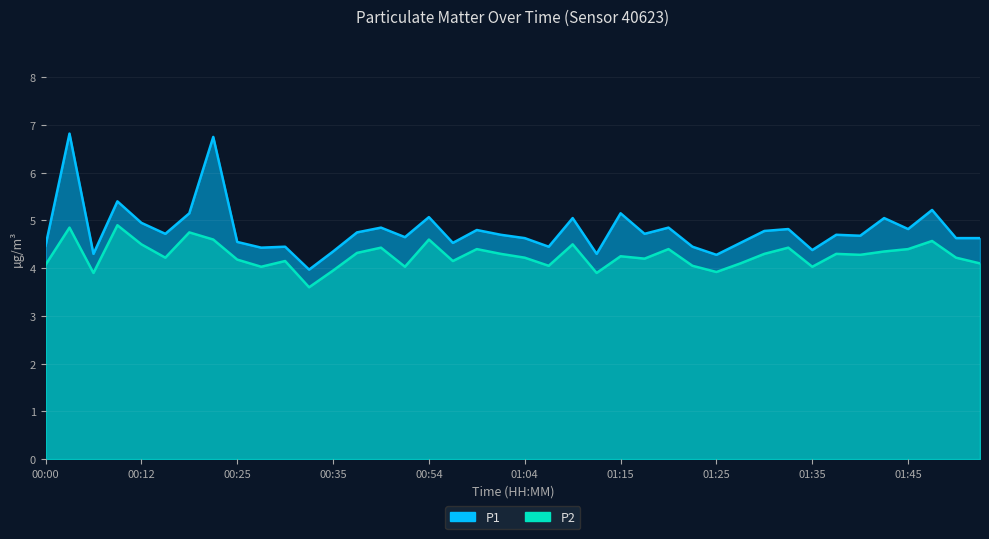

At which category does the chart reach its minimum across all series?

00:32